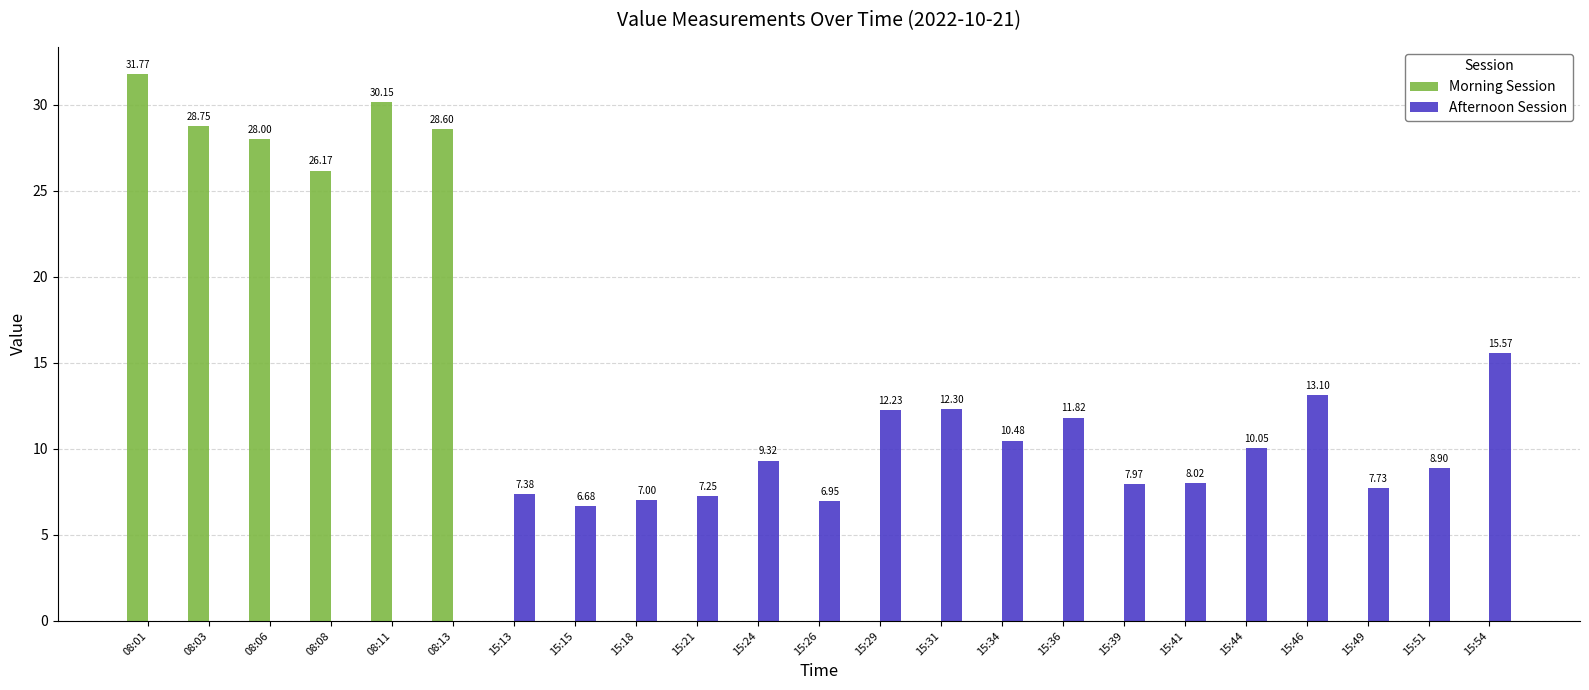

What are all the series names shown in the legend?

Morning Session, Afternoon Session